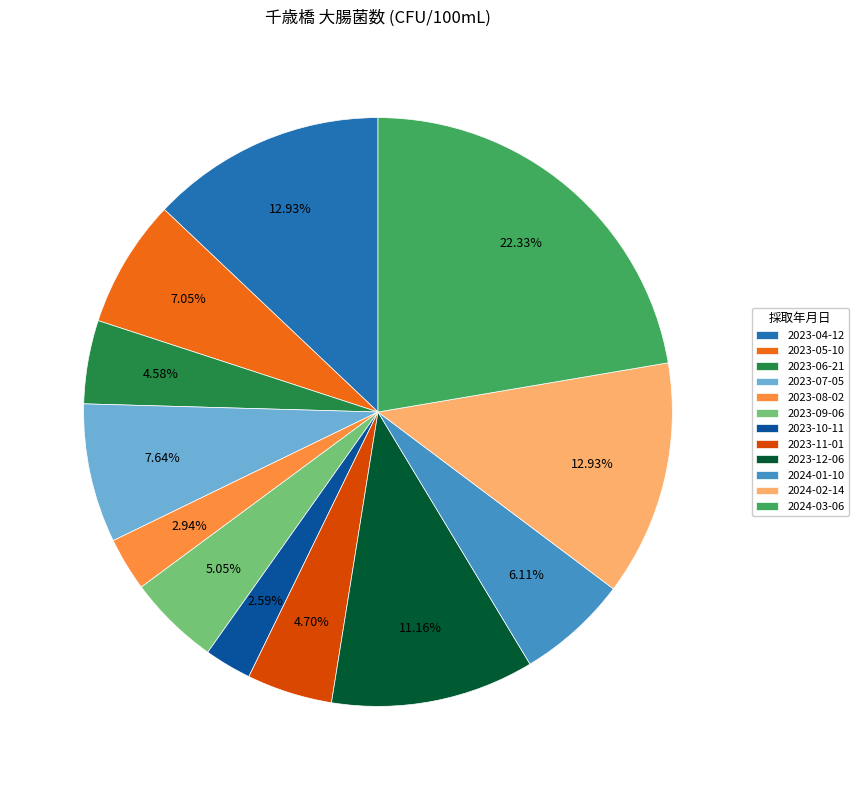

To the nearest percent, what percentage of the pie is 2024-01-10?

6%